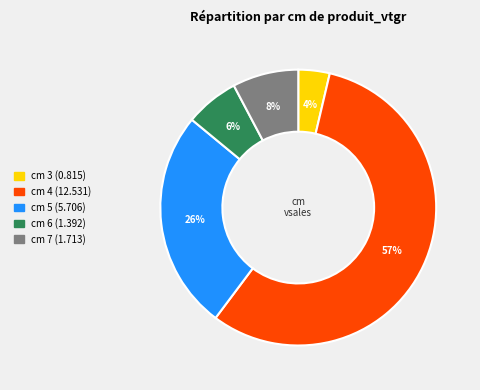

How many slices are in this pie chart?

5